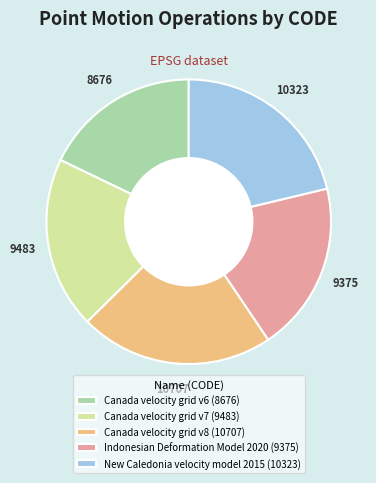

Which has a higher value, Canada velocity grid v6 or New Caledonia velocity model 2015?

New Caledonia velocity model 2015